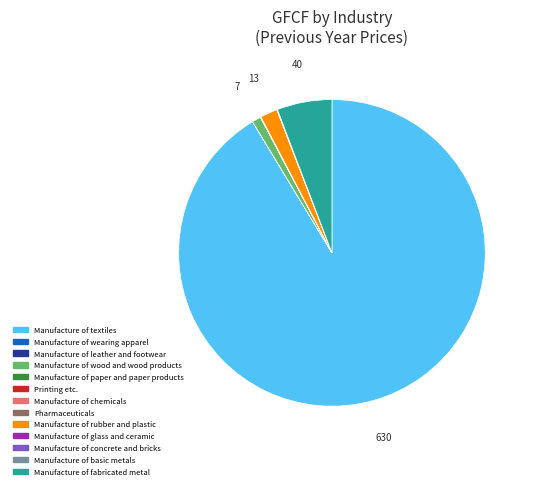

What is the largest slice in the pie chart?

Manufacture of textiles